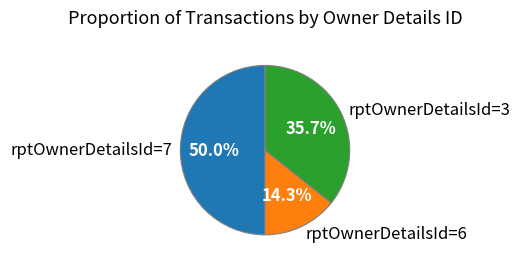

Combined, what portion of the pie is rptOwnerDetailsId=3 and rptOwnerDetailsId=6?

50.0%